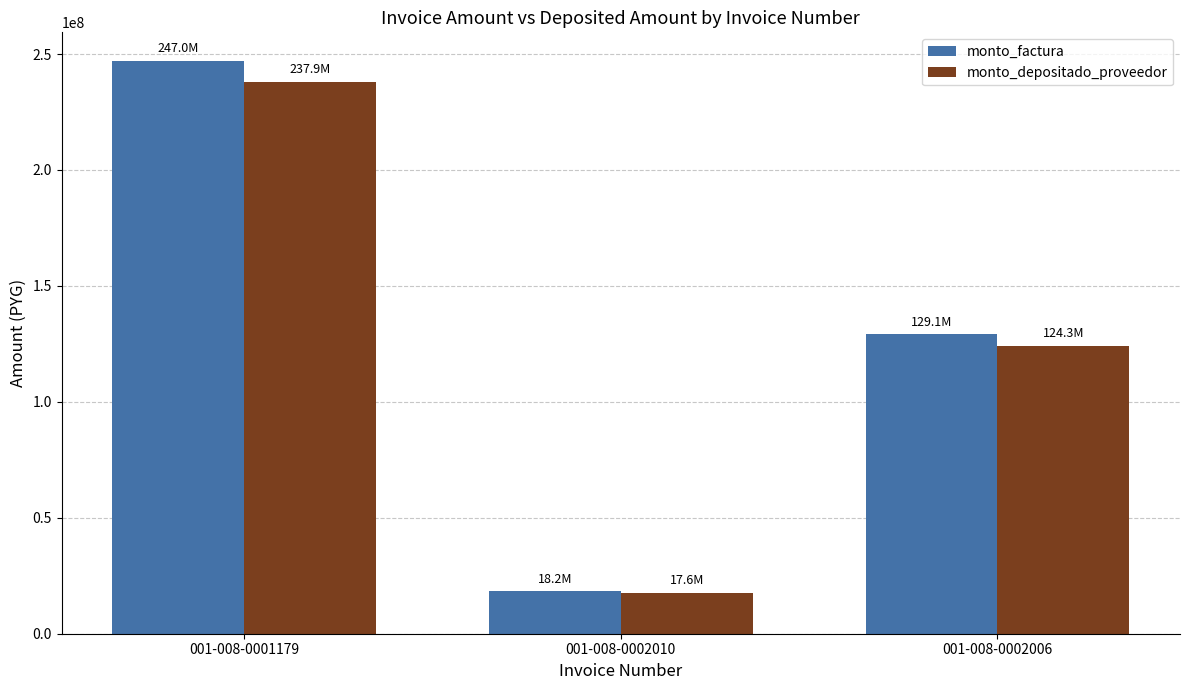

What is the maximum value shown in the chart?

247022790